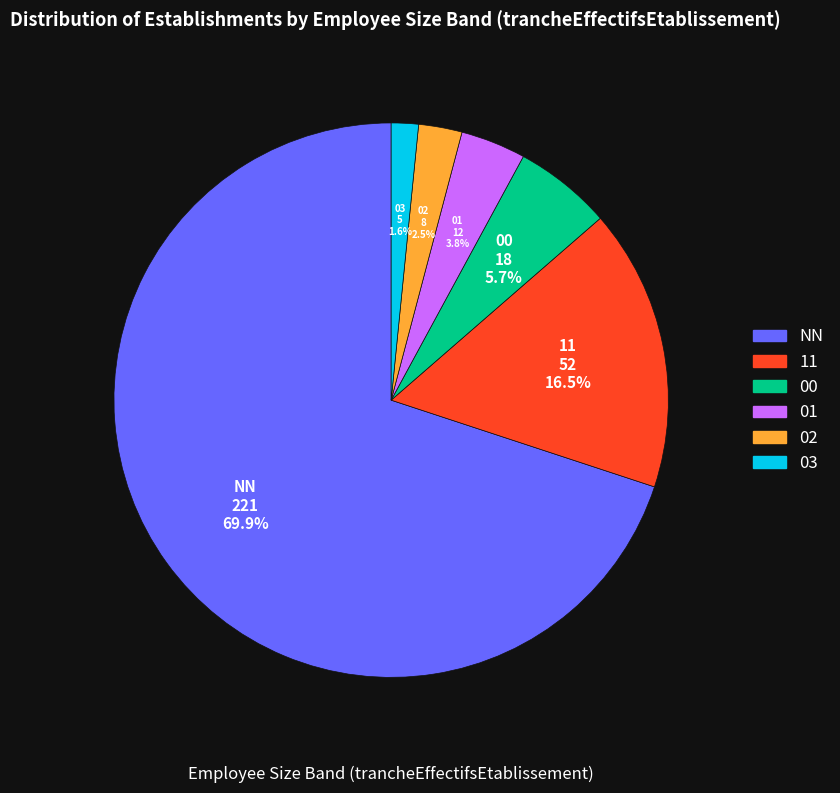

Which category accounts for the majority?

NN